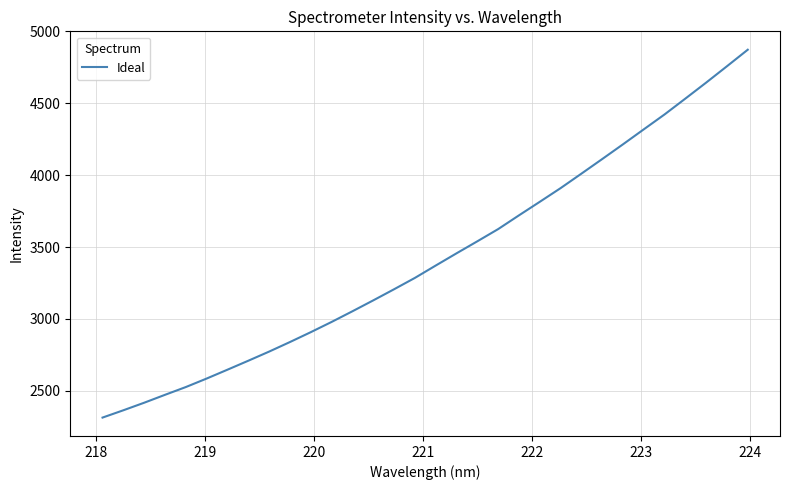

What is the difference between the maximum and minimum values?

2559.1